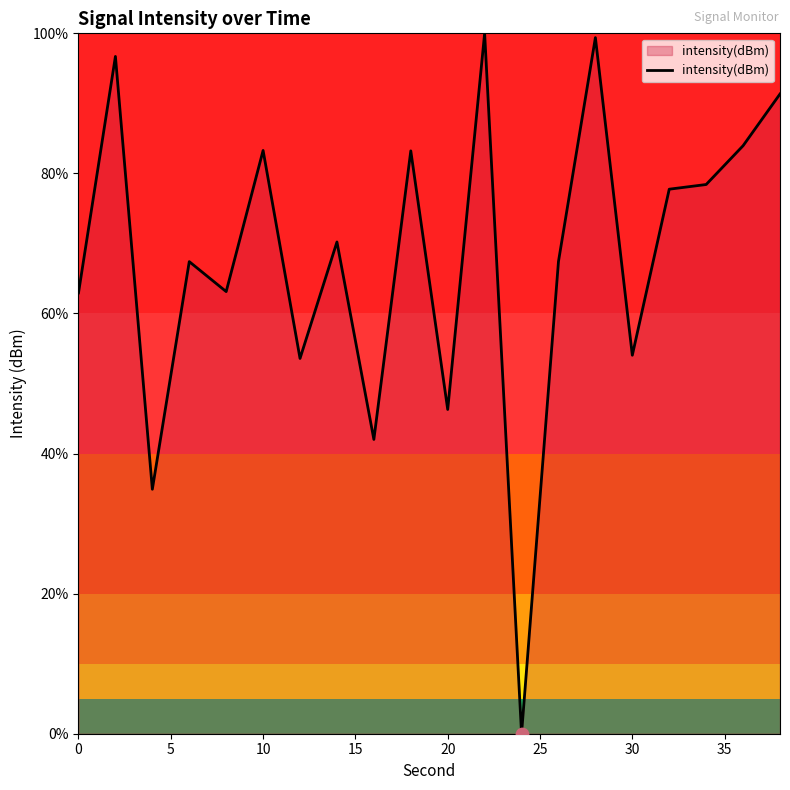

What is the greatest value displayed?

100.0